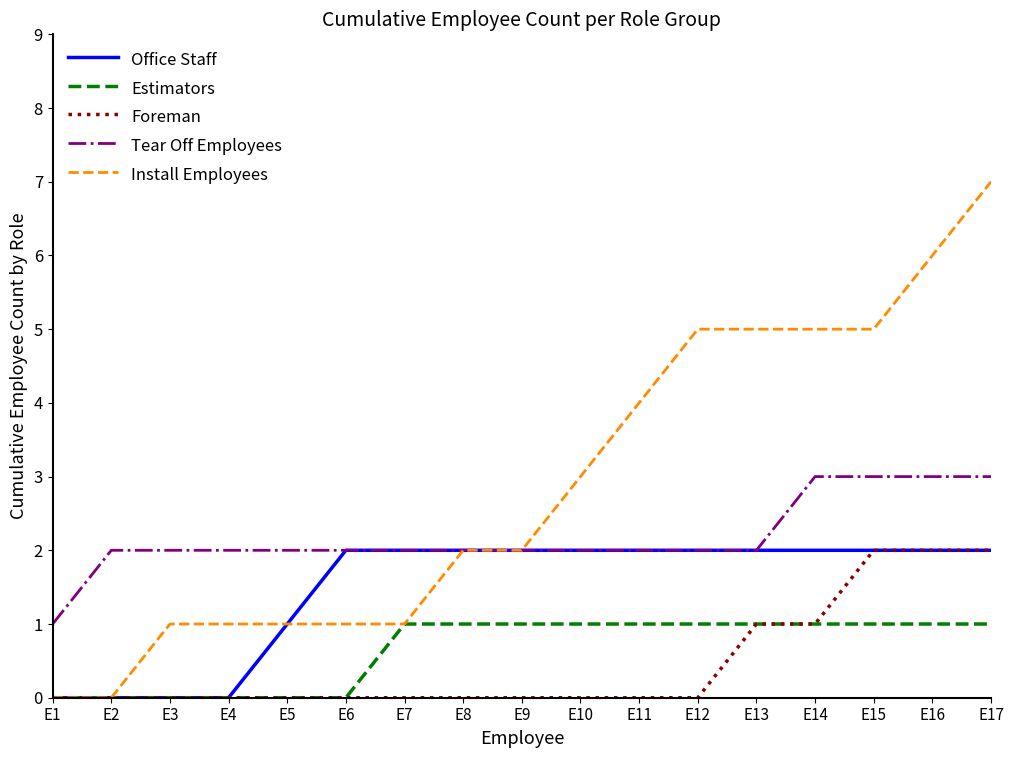

Reading left to right, transcribe all the data shown in this chart.

Office Staff: E1=0	E2=0	E3=0	E4=0	E5=1	E6=2	E7=2	E8=2	E9=2	E10=2	E11=2	E12=2	E13=2	E14=2	E15=2	E16=2	E17=2
Estimators: E1=0	E2=0	E3=0	E4=0	E5=0	E6=0	E7=1	E8=1	E9=1	E10=1	E11=1	E12=1	E13=1	E14=1	E15=1	E16=1	E17=1
Foreman: E1=0	E2=0	E3=0	E4=0	E5=0	E6=0	E7=0	E8=0	E9=0	E10=0	E11=0	E12=0	E13=1	E14=1	E15=2	E16=2	E17=2
Tear Off Employees: E1=1	E2=2	E3=2	E4=2	E5=2	E6=2	E7=2	E8=2	E9=2	E10=2	E11=2	E12=2	E13=2	E14=3	E15=3	E16=3	E17=3
Install Employees: E1=0	E2=0	E3=1	E4=1	E5=1	E6=1	E7=1	E8=2	E9=2	E10=3	E11=4	E12=5	E13=5	E14=5	E15=5	E16=6	E17=7